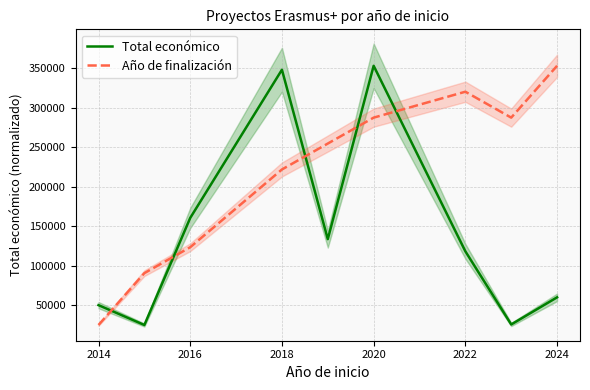

How many lines are shown in the chart?

2